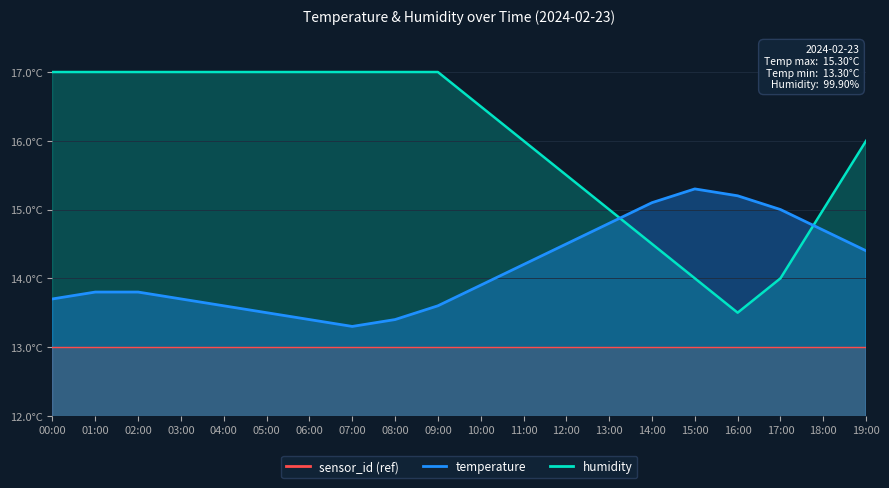

Reading left to right, list all the values displayed in this chart.

temperature: 00:00=13.7	01:00=13.8	02:00=13.8	03:00=13.7	04:00=13.6	05:00=13.5	06:00=13.4	07:00=13.3	08:00=13.4	09:00=13.6	10:00=13.9	11:00=14.2	12:00=14.5	13:00=14.8	14:00=15.1	15:00=15.3	16:00=15.2	17:00=15.0	18:00=14.7	19:00=14.4
humidity: 00:00=17.0	01:00=17.0	02:00=17.0	03:00=17.0	04:00=17.0	05:00=17.0	06:00=17.0	07:00=17.0	08:00=17.0	09:00=17.0	10:00=16.5	11:00=16.0	12:00=15.5	13:00=15.0	14:00=14.5	15:00=14.0	16:00=13.5	17:00=14.0	18:00=15.0	19:00=16.0